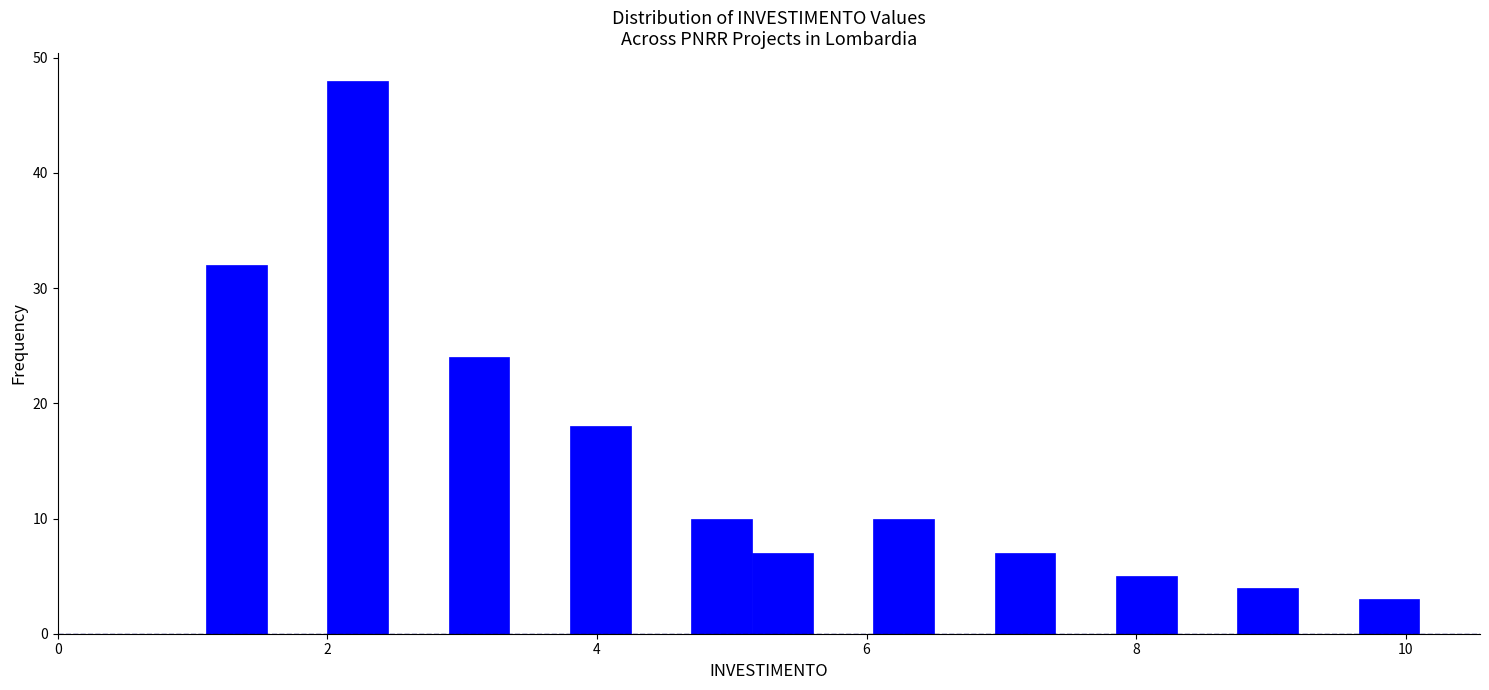

Read against the x-axis, roughly where is the centre of the tallest bar?

2.2